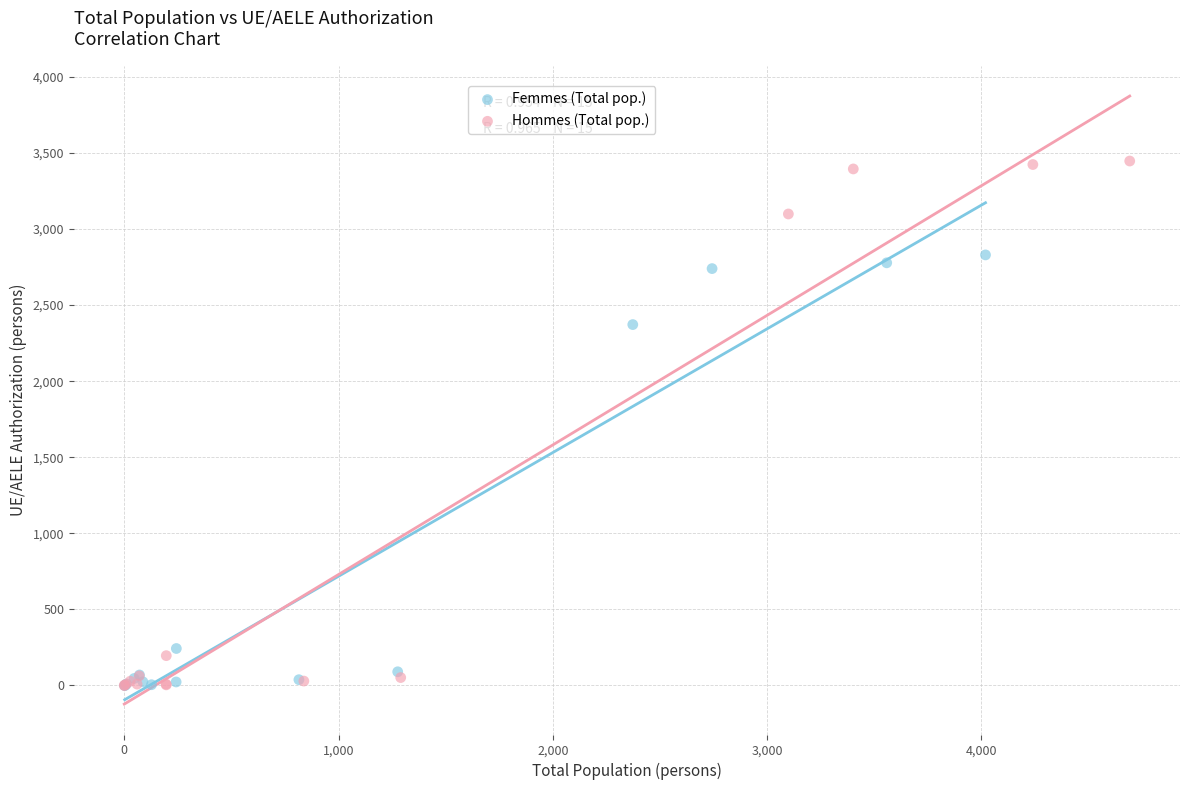

What are all the series names shown in the legend?

Femmes (Total pop.), Hommes (Total pop.)